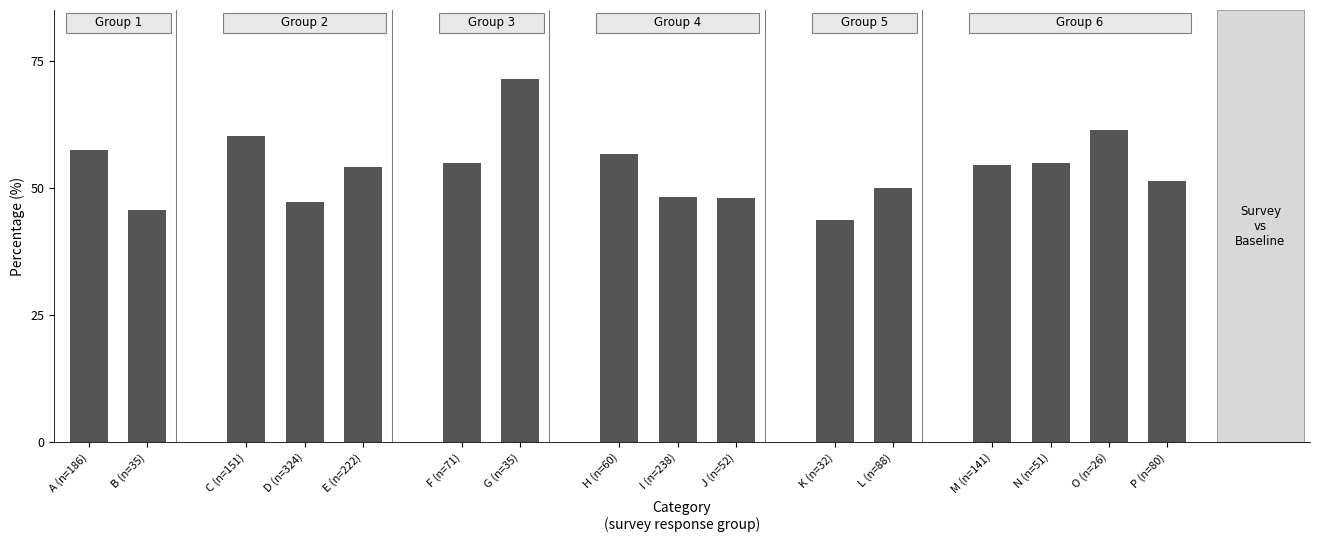

At which label does the data first exceed 54?

A (n=186)